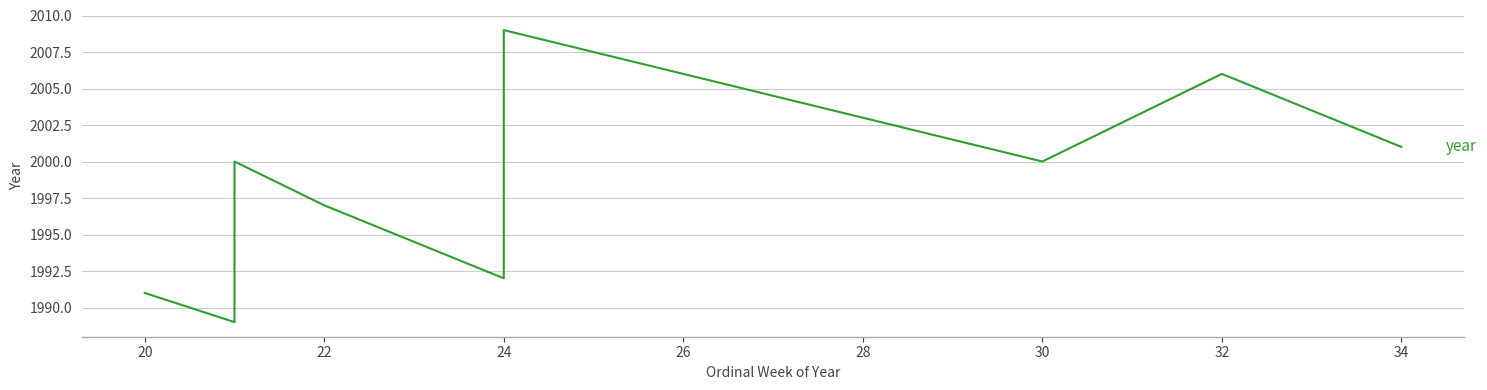

What is the difference between the maximum and minimum values?

20